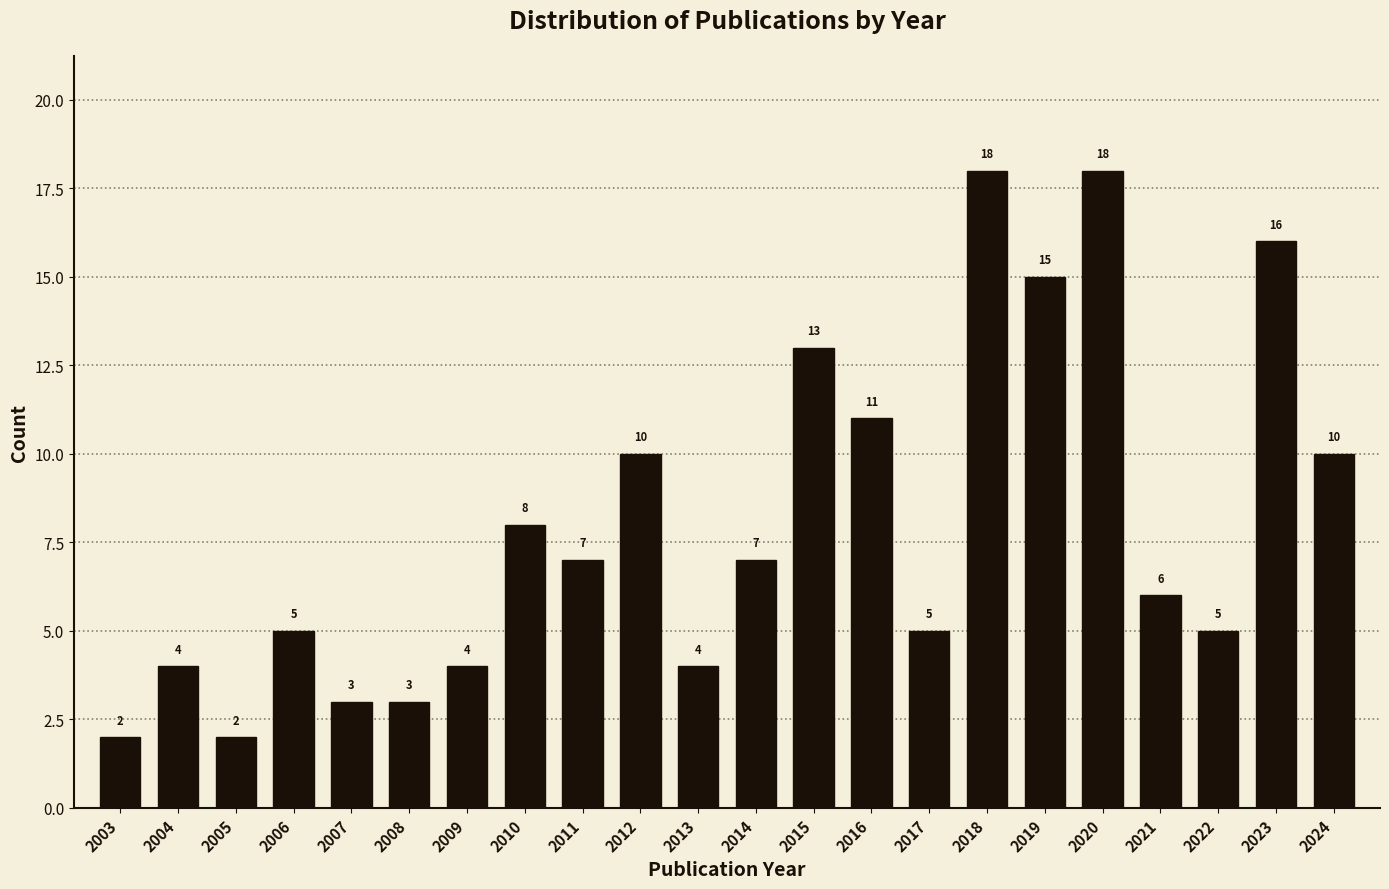

Reading right to left, transcribe all the data shown in this chart.

2024=10	2023=16	2022=5	2021=6	2020=18	2019=15	2018=18	2017=5	2016=11	2015=13	2014=7	2013=4	2012=10	2011=7	2010=8	2009=4	2008=3	2007=3	2006=5	2005=2	2004=4	2003=2